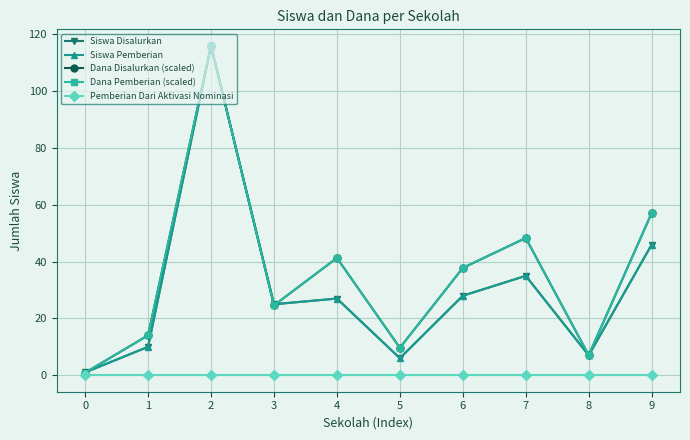

Is this an area chart (filled region under the line)?

No